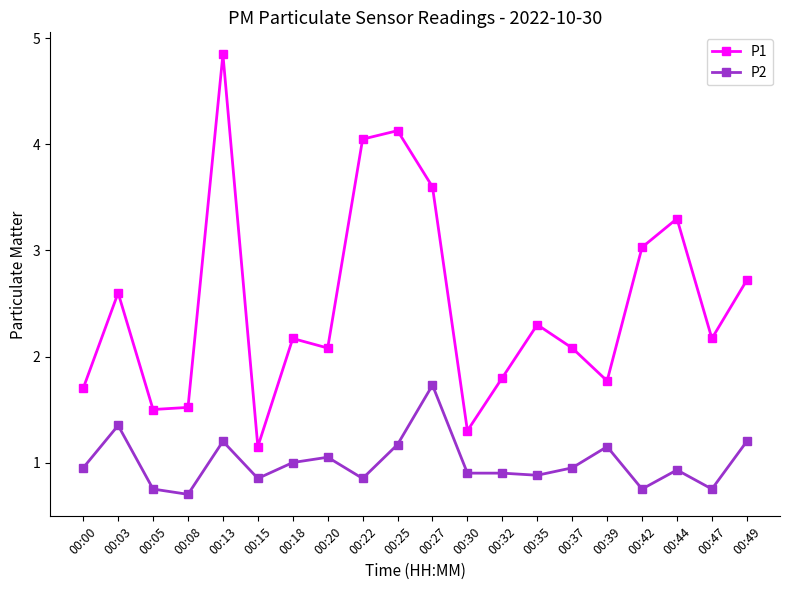

What is the difference between the maximum and minimum values in the P2 series?

1.0